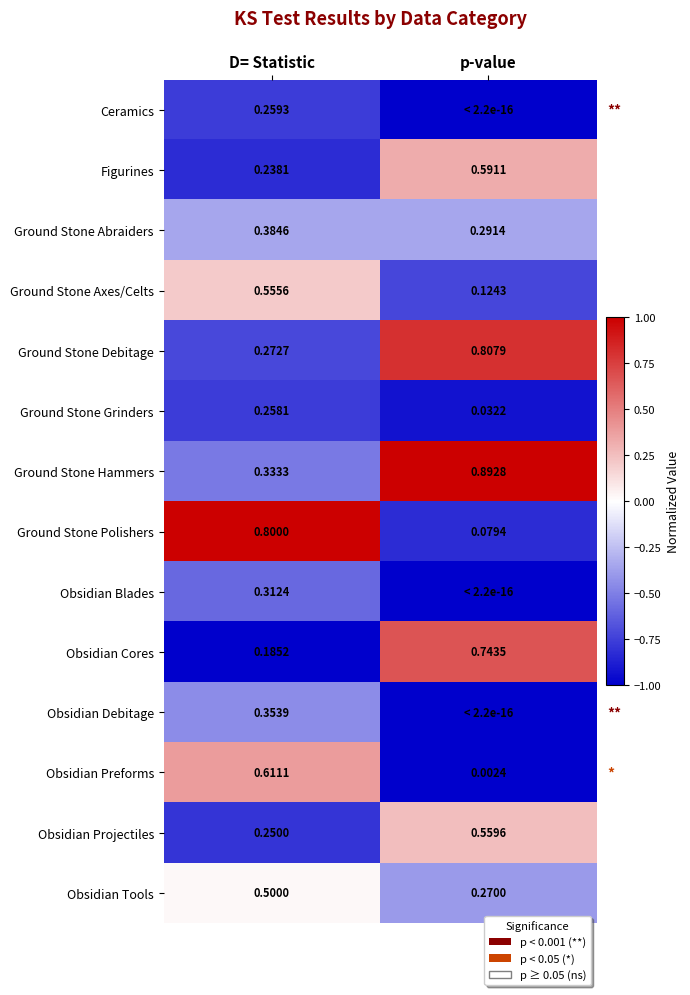

At which label does Ground Stone Axes/Celts reach its peak?

D= Statistic